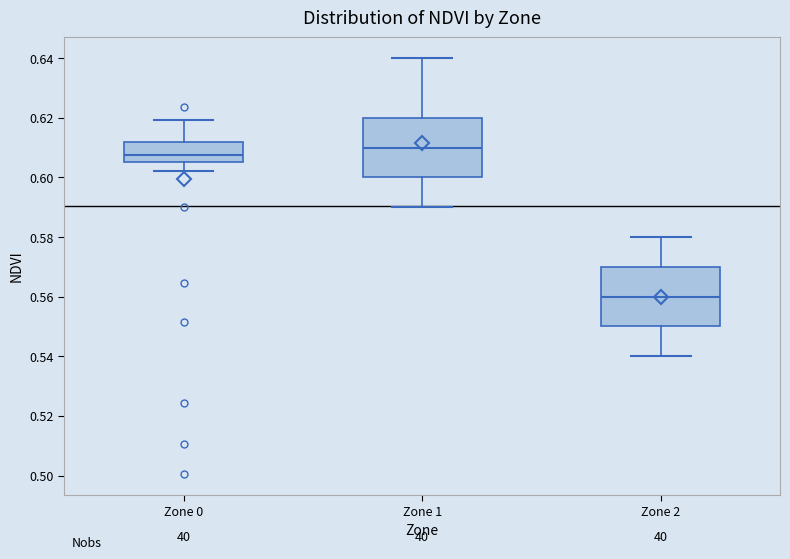

Where is the lower edge of the box for Zone 1 on the y-axis? The values are not printed on the chart, so give them approximately, as read against the axis.

0.600